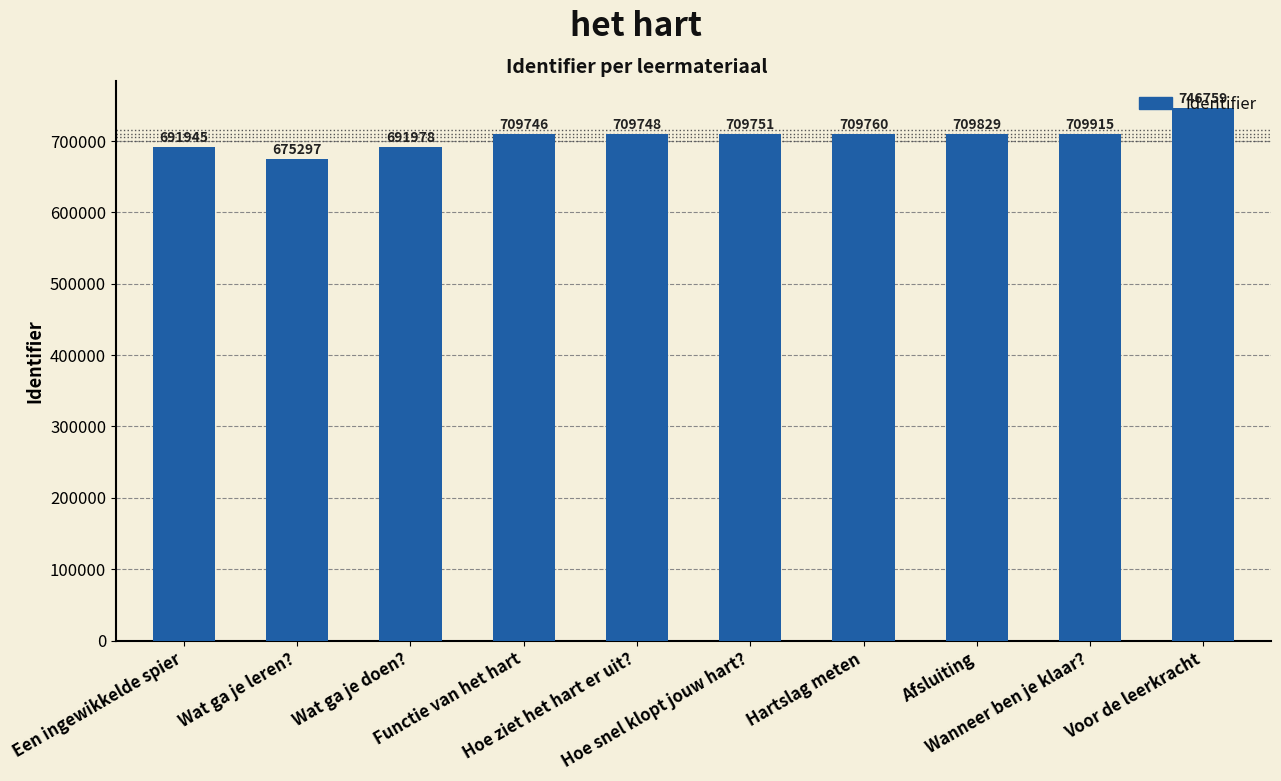

What is the value of the 2nd bar from the left?

675297